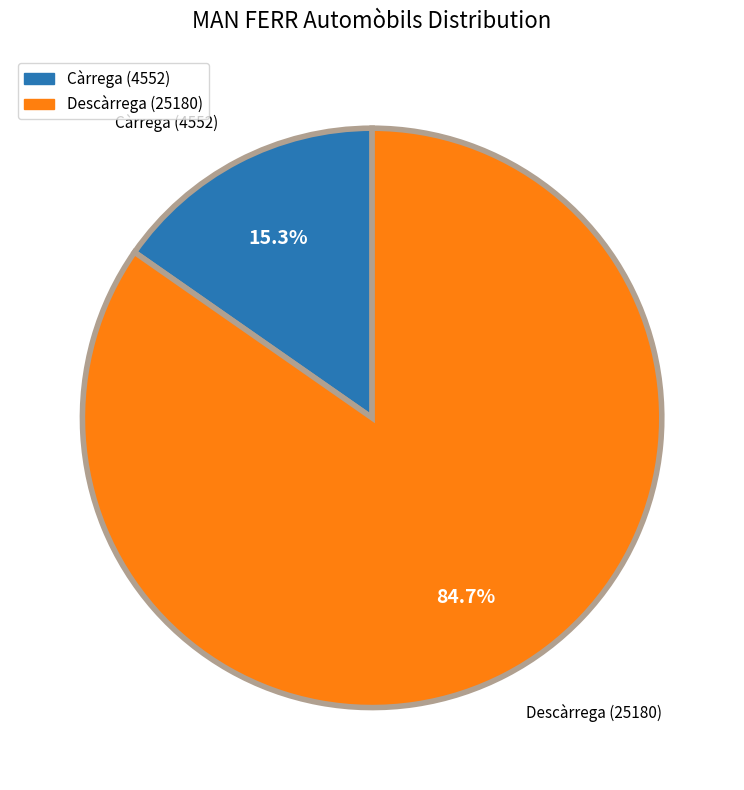

What percentage is the Càrrega (4552) slice, to the nearest percent?

15%